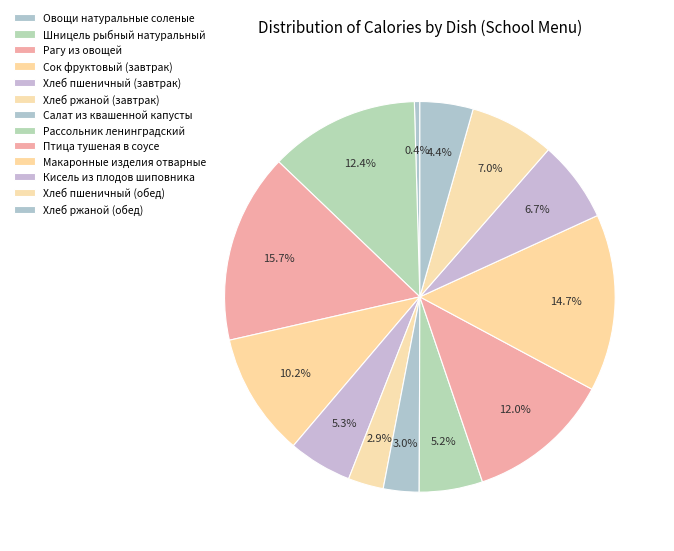

Does any single category account for the majority?

No